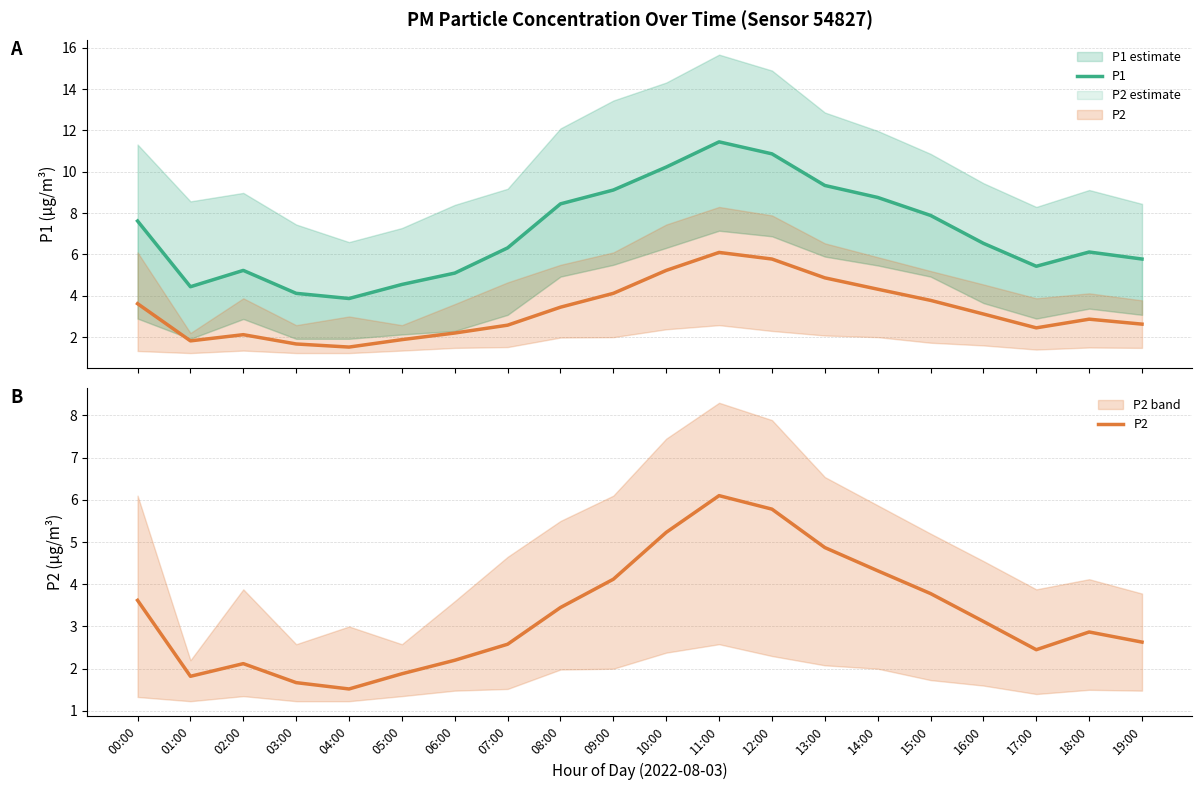

True or false: P2 and P1 intersect in this chart.

False